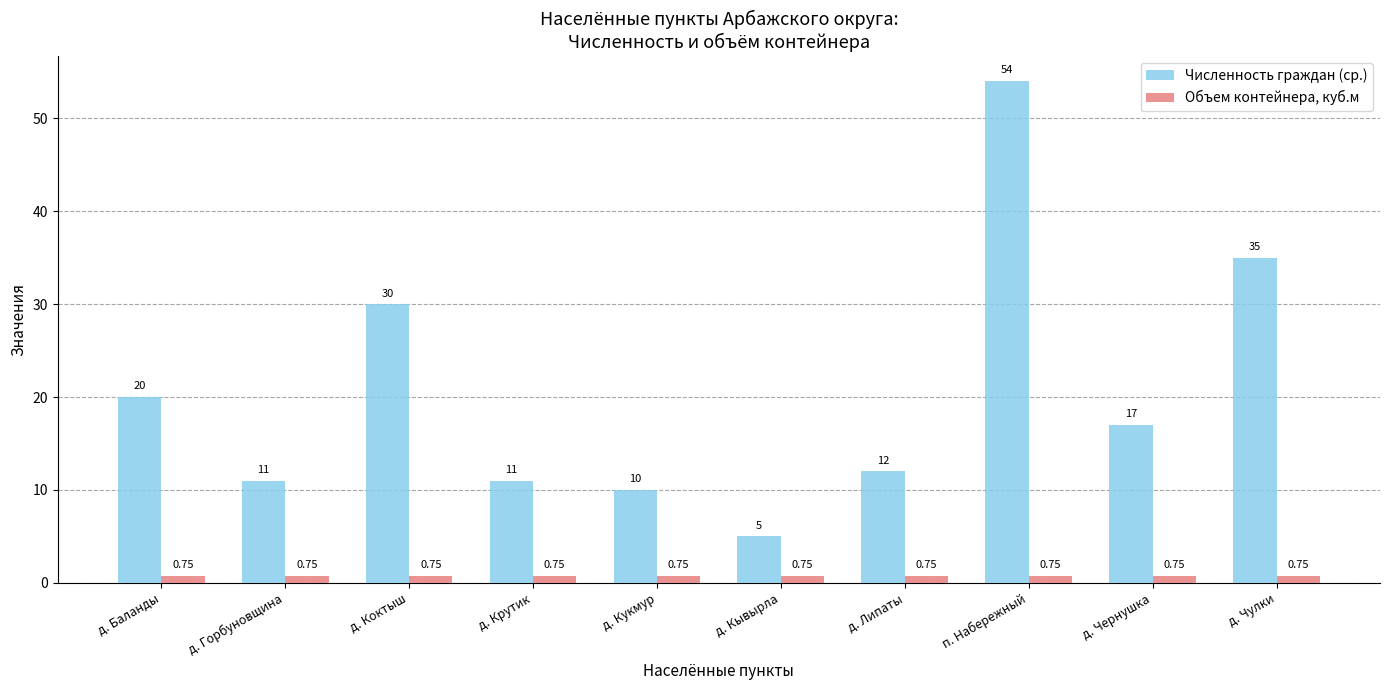

What is the sum of the Объем контейнера, куб.м values at д. Горбуновщина and д. Кукмур?

1.5